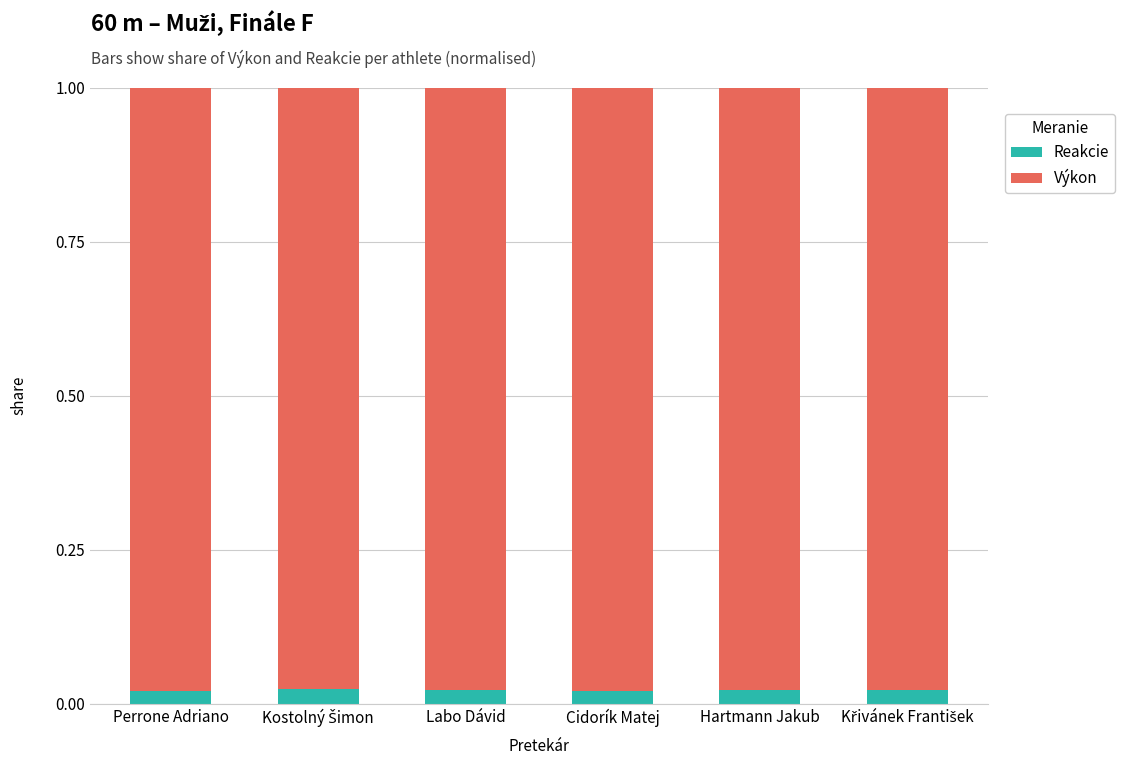

Count the Reakcie values in the range 0 to 1.

6